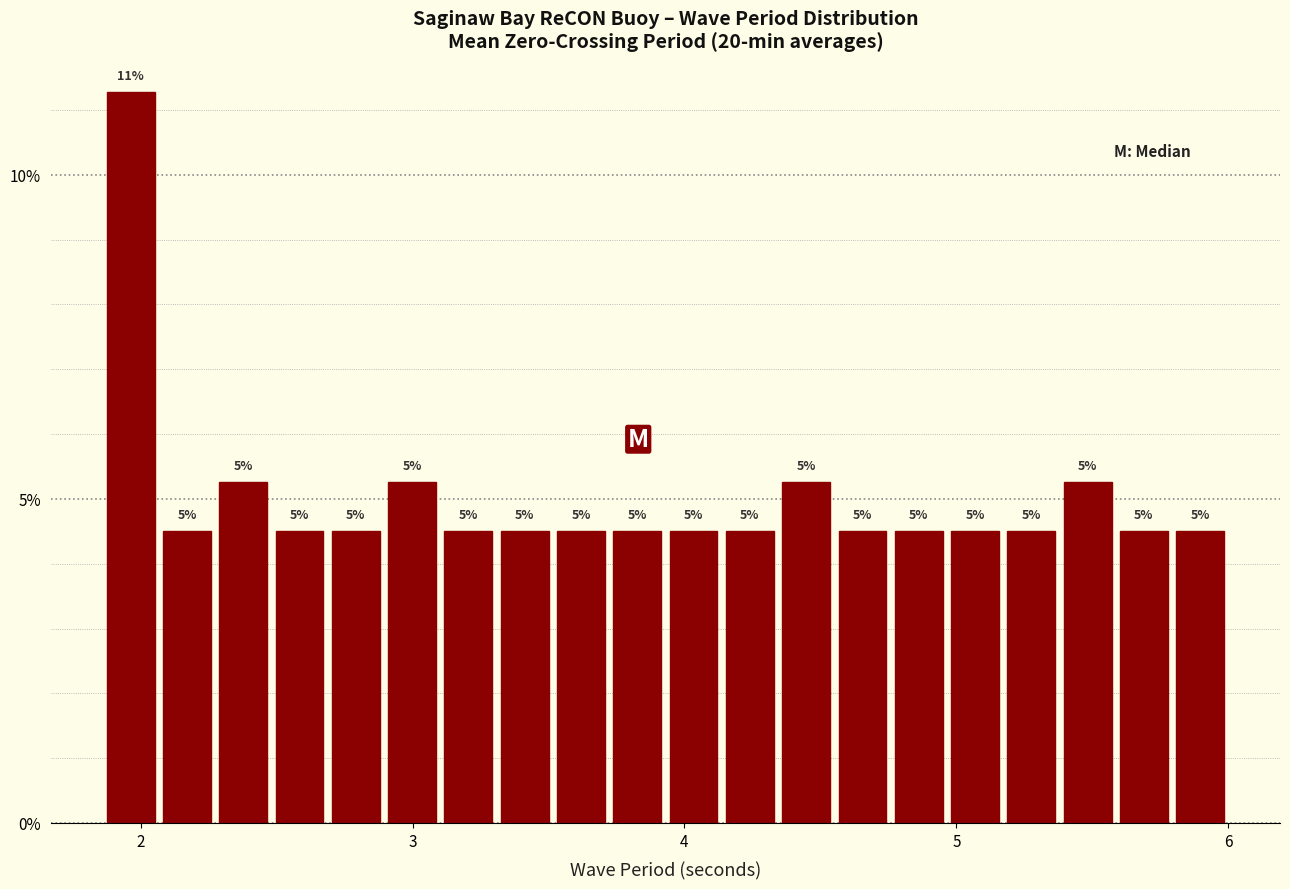

Around what value on the x-axis is the tallest bar? Give the approximate position of its centre, as read against the axis.

2.0